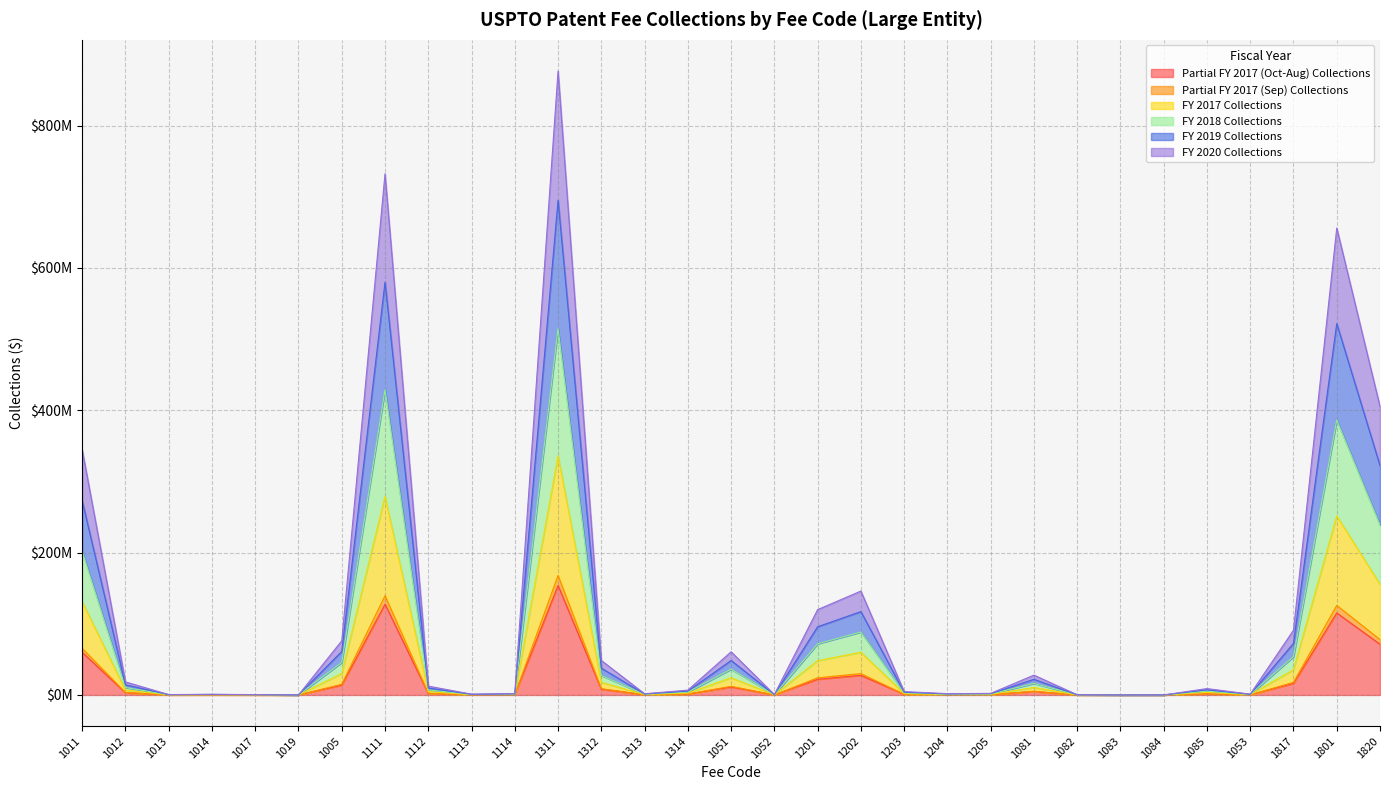

What is the label of the 25th point from the left?

1083